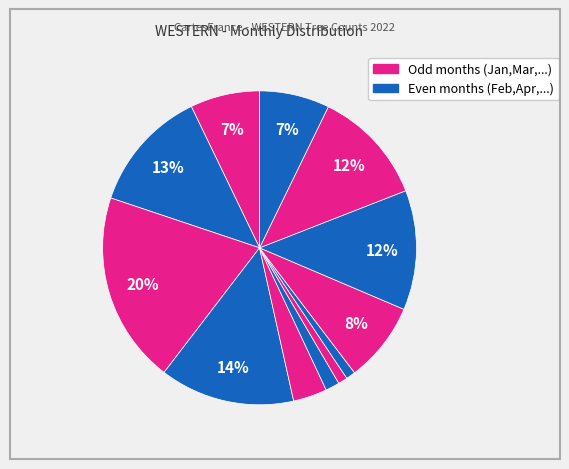

How many segments does this pie chart have?

12